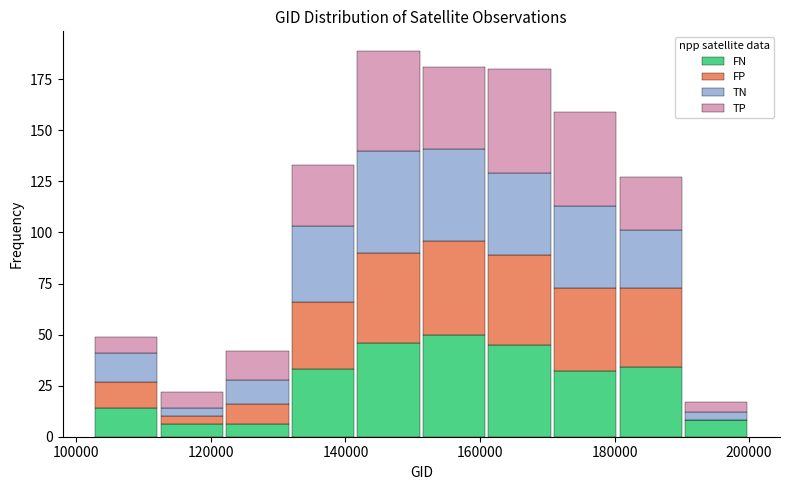

Reading left to right, transcribe this chart: for each stacked bar, give the range it covers on the x-axis and its total height. Neither the bar edges nor the heights are printed on the chart, so give them approximately, as read against the axes.

102000 to 112000: 50
112000 to 122000: 20
122000 to 132000: 40
132000 to 142000: 135
142000 to 152000: 190
152000 to 162000: 180
162000 to 170000: 180
170000 to 180000: 160
180000 to 190000: 125
190000 to 200000: 15